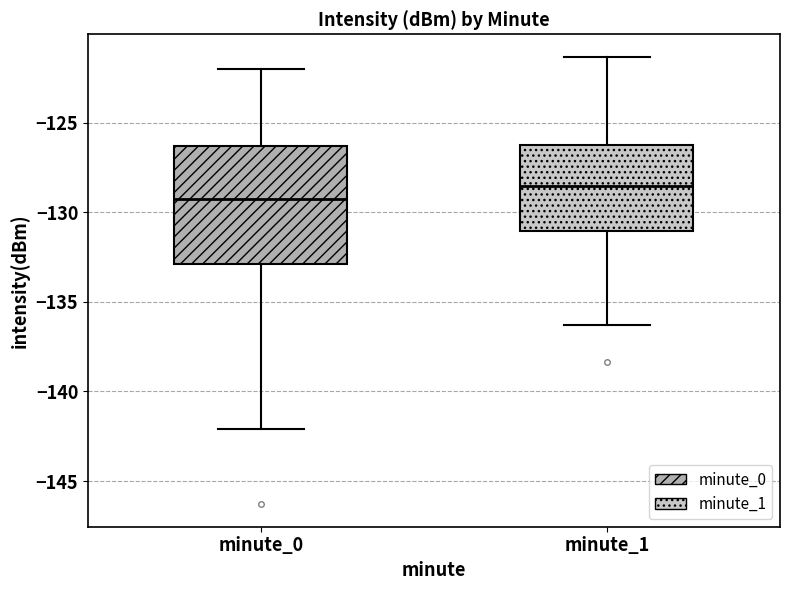

Reading left to right, transcribe this box plot: for each box, give where its median line is, the range the box spans, and where its two whiskers end, as read against the y-axis. The values are not printed on the chart, so give them approximately, as read against the axis.

minute_0: median -129.5, box -133.0 to -126.5, whiskers -142.0 to -122.0
minute_1: median -128.5, box -131.0 to -126.0, whiskers -136.5 to -121.5